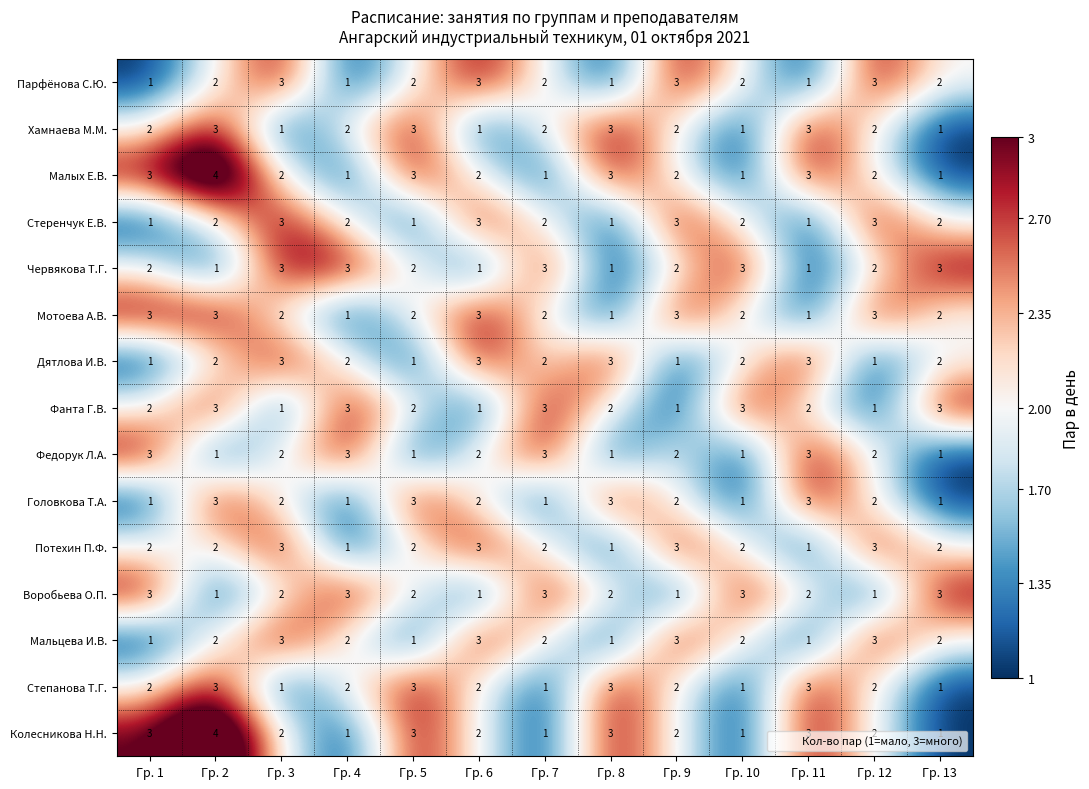

What is the maximum value shown in the chart?

4